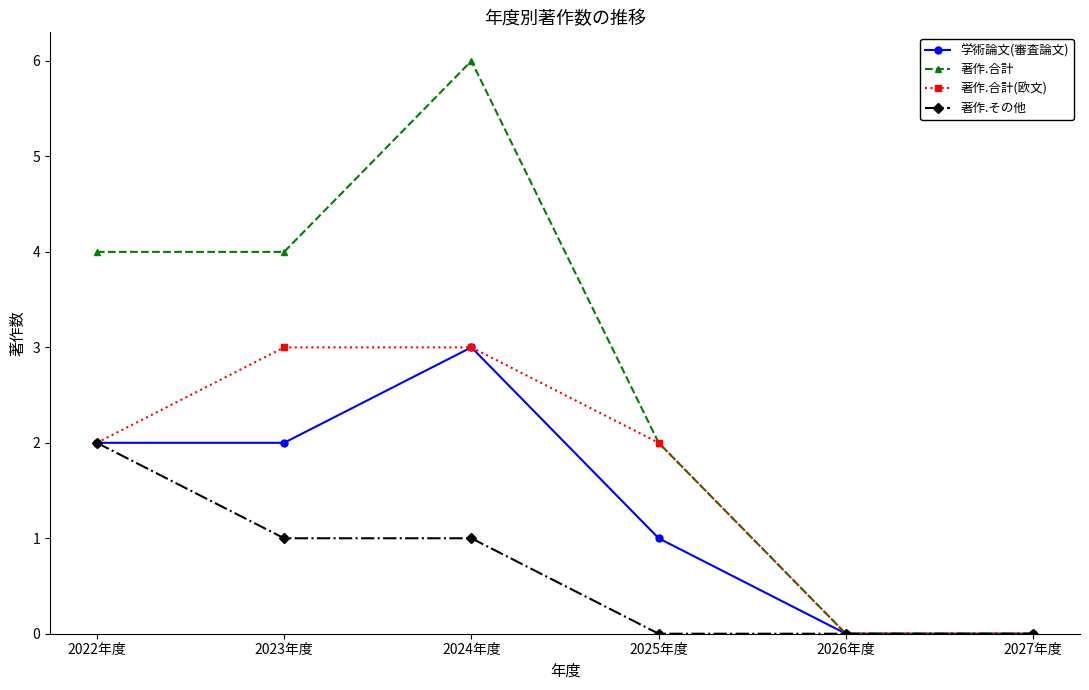

The value of 著作.合計(欧文) at 2023年度 is 4. True or false?

False